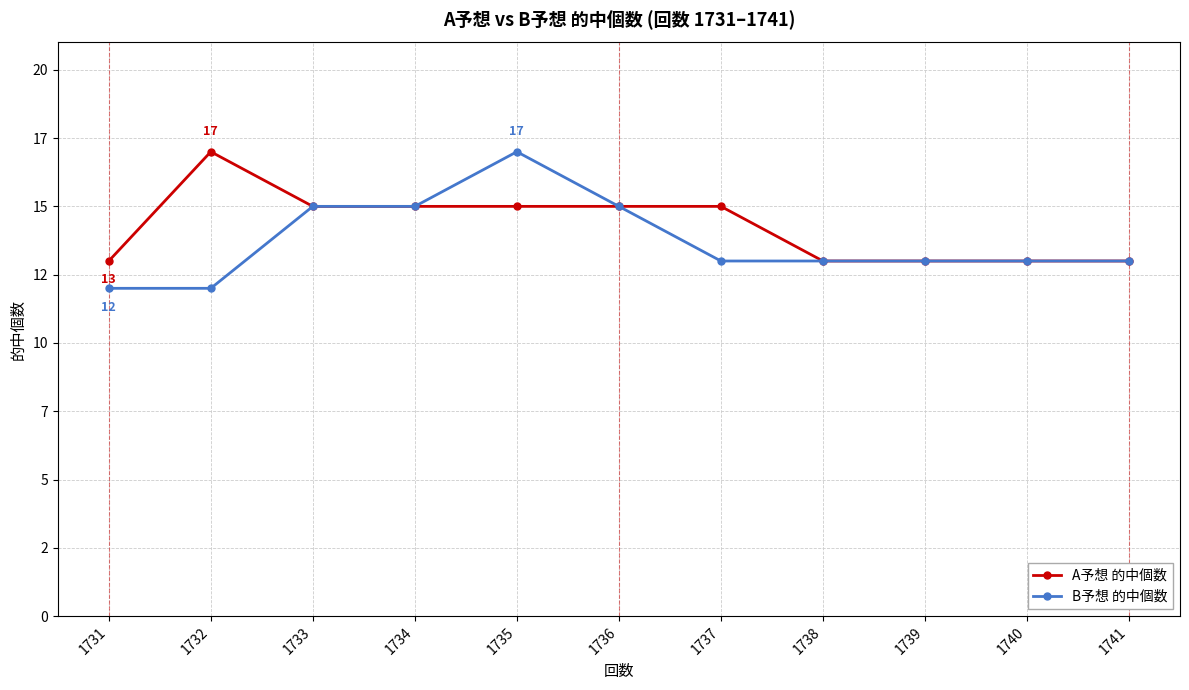

Which series has the largest range (max minus min)?

B予想 的中個数